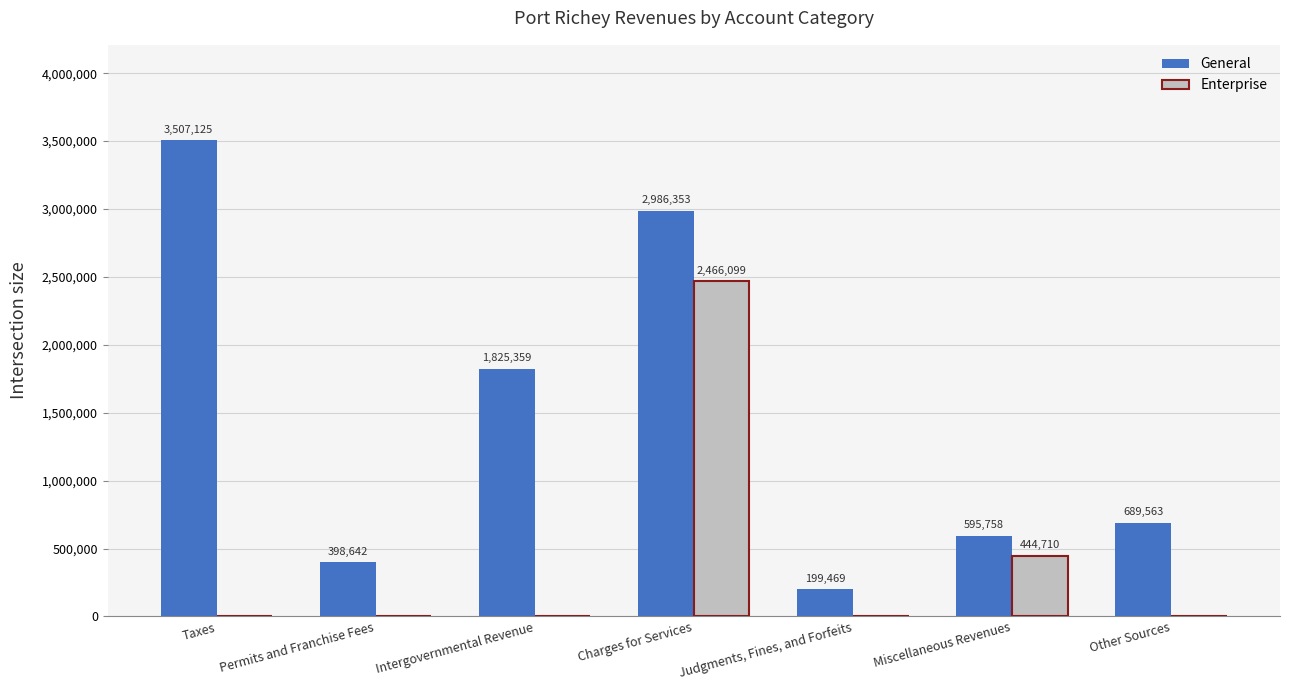

Which series has the largest total across all categories?

General